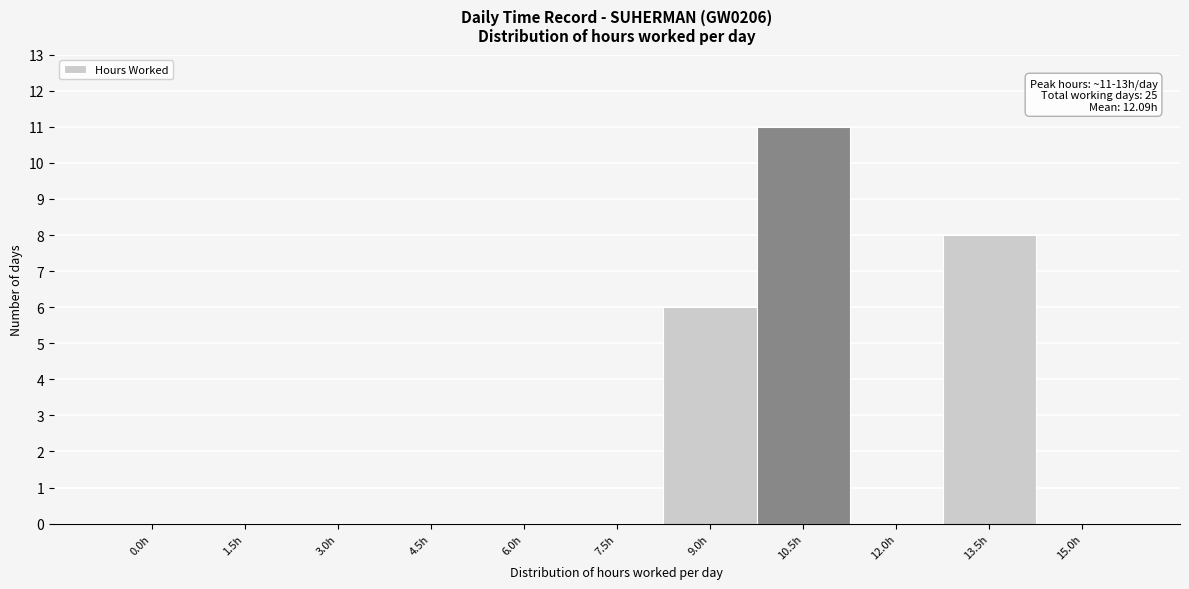

Reading right to left, transcribe all the data shown in this chart.

15.0h=0	13.5h=8	12.0h=0	10.5h=11	9.0h=6	7.5h=0	6.0h=0	4.5h=0	3.0h=0	1.5h=0	0.0h=0